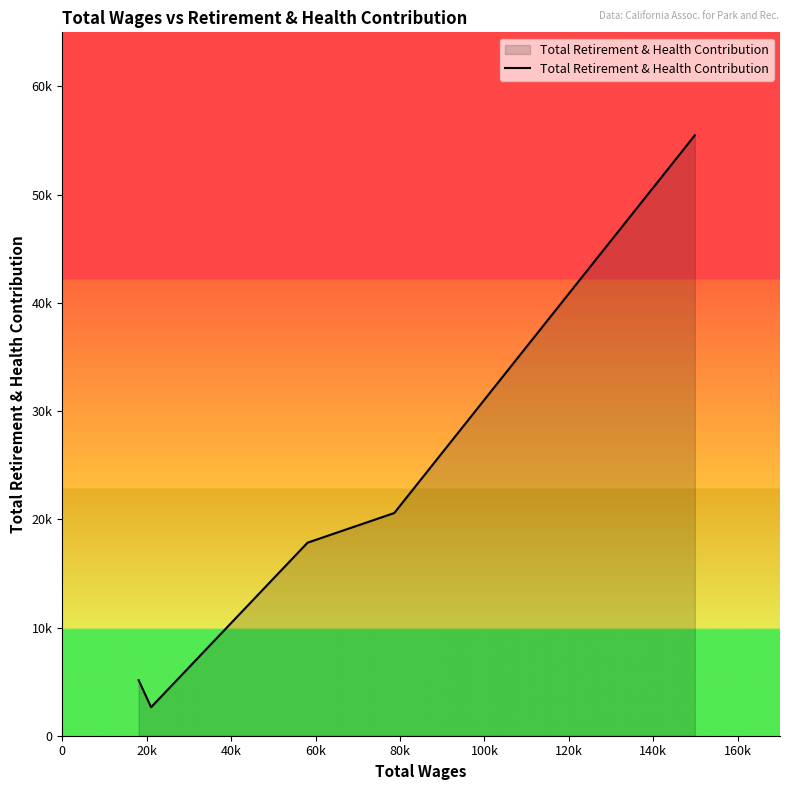

What is the average value?

20333